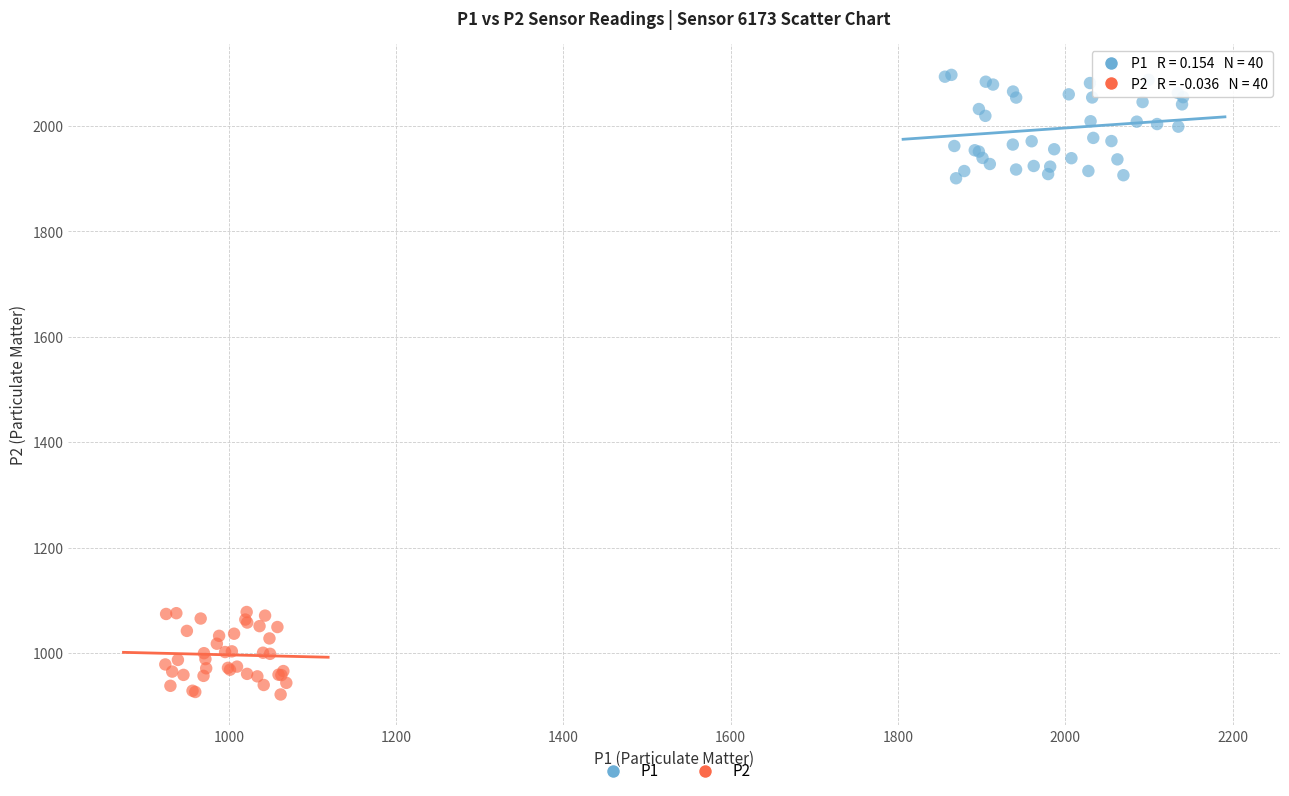

Which series reaches the minimum Y coordinate?

P2